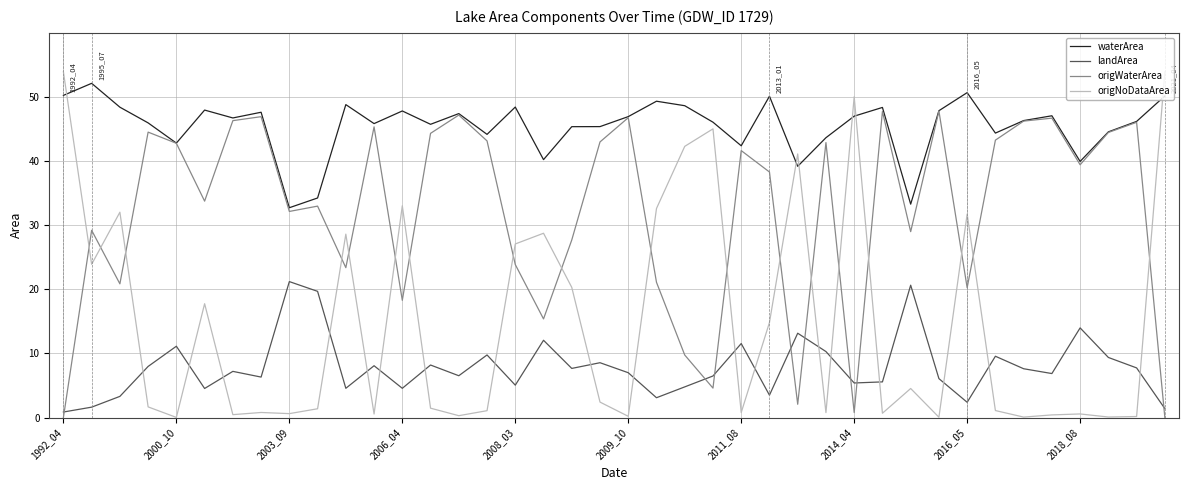

How many distinct data groups are displayed?

4